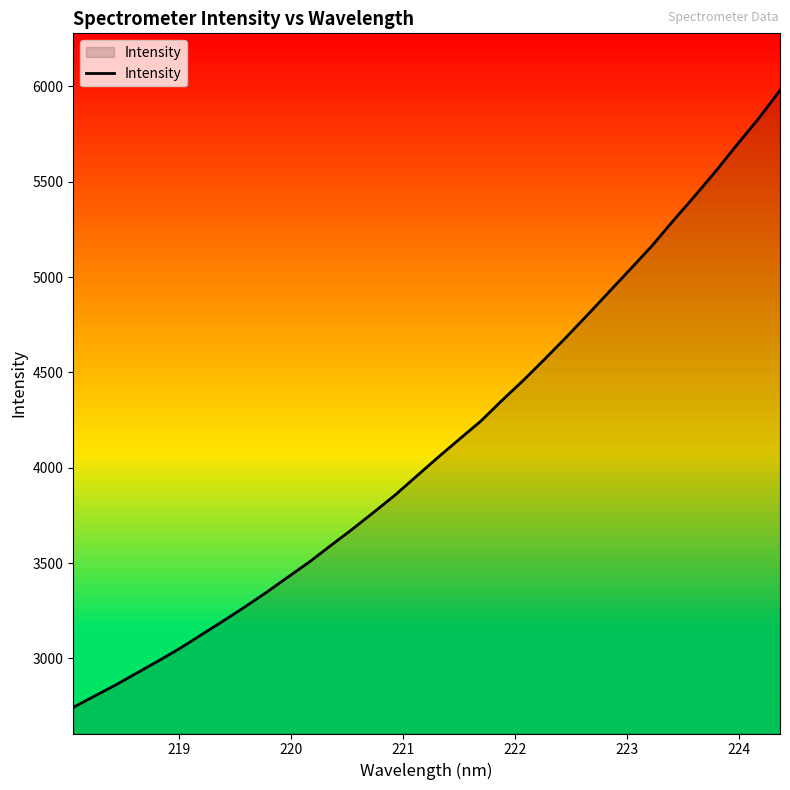

What is the difference between the maximum and minimum values?

3234.7